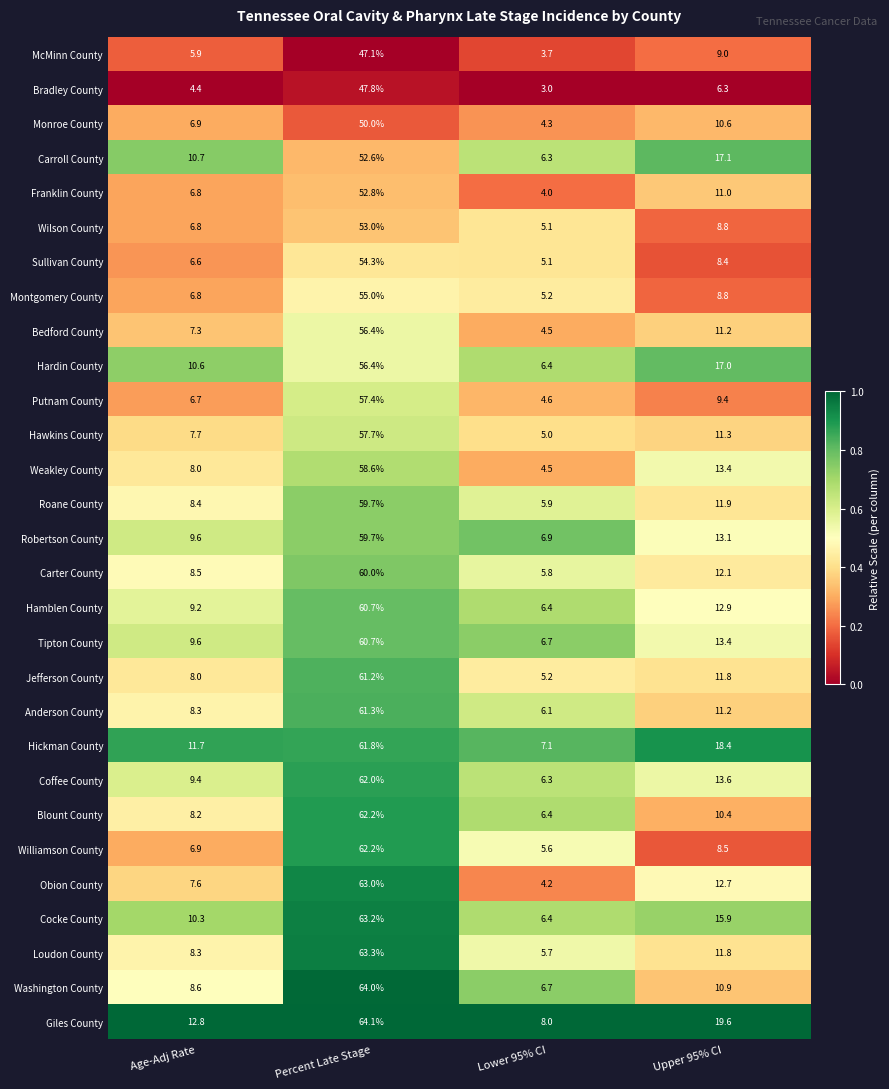

What is the difference between the highest and lowest values at Percent Late Stage?

17.0